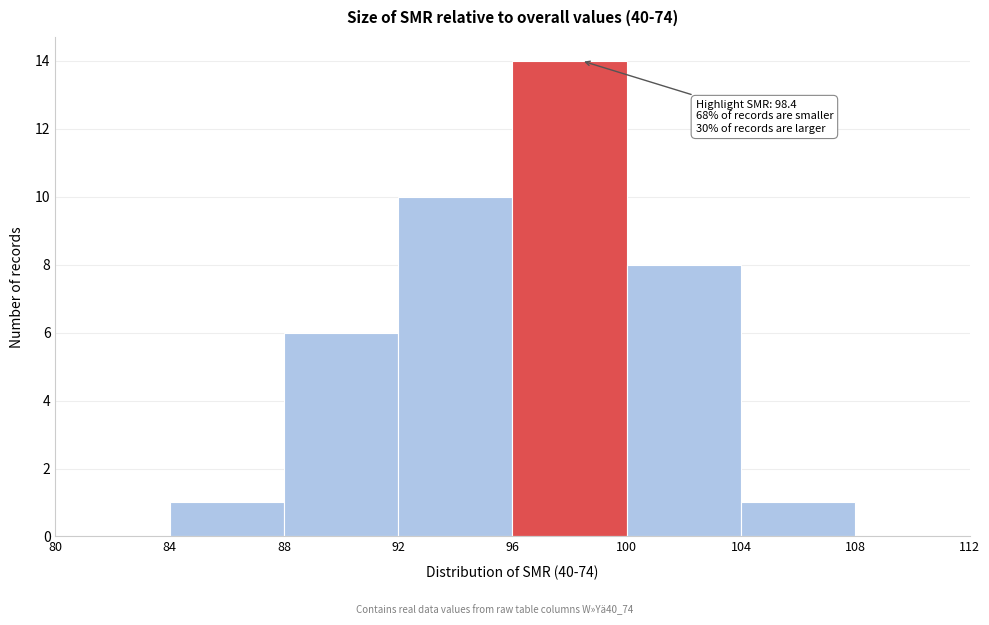

Over which range of the x-axis is the bar tallest?

96 to 100